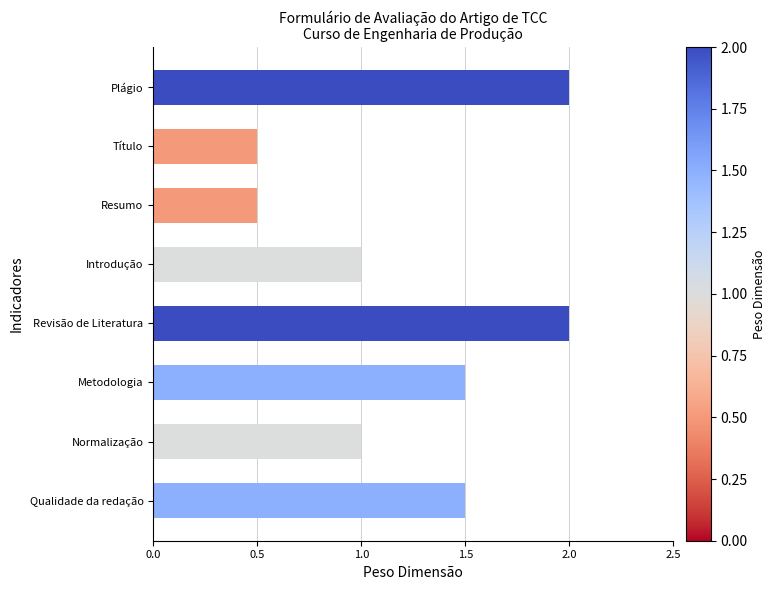

What is the approximate value at Normalização?

1.0